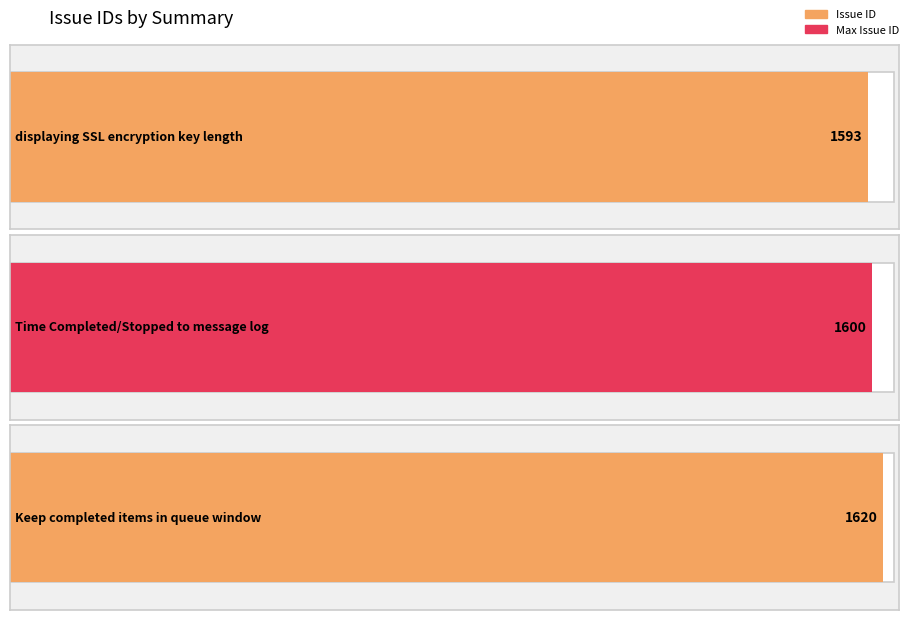

What is the ratio of the value at Time Completed/Stopped to message log to the value at displaying SSL encryption key length?

1.0